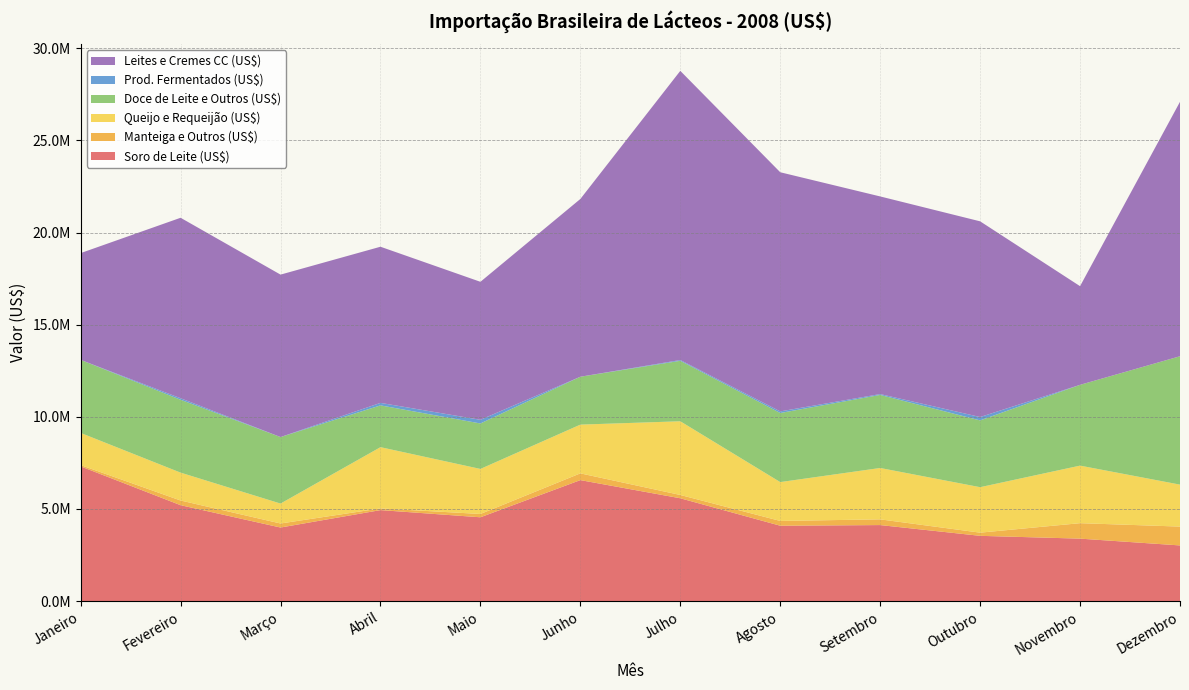

Reading right to left, extract all data points from this chart.

Soro de Leite (US$): Dezembro=3020800	Novembro=3389626	Outubro=3541910	Setembro=4125565	Agosto=4090499	Julho=5579992	Junho=6565361	Maio=4548320	Abril=4938138	Março=3992438	Fevereiro=5204446	Janeiro=7310602
Manteiga e Outros (US$): Dezembro=1022335	Novembro=838795	Outubro=172091	Setembro=310139	Agosto=259172	Julho=179013	Junho=365903	Maio=179373	Abril=90920	Março=218610	Fevereiro=253955	Janeiro=70326
Queijo e Requeijão (US$): Dezembro=2277233	Novembro=3123394	Outubro=2467762	Setembro=2787752	Agosto=2108724	Julho=3998928	Junho=2645384	Maio=2444288	Abril=3324166	Março=1082028	Fevereiro=1512933	Janeiro=1745531
Doce de Leite e Outros (US$): Dezembro=6967022	Novembro=4383775	Outubro=3624027	Setembro=3964033	Agosto=3748518	Julho=3281299	Junho=2598723	Maio=2466960	Abril=2267411	Março=3609142	Fevereiro=3954328	Janeiro=3963551
Prod. Fermentados (US$): Dezembro=0	Novembro=0	Outubro=183295	Setembro=46717	Agosto=87354	Julho=42648	Junho=0	Maio=198690	Abril=135621	Março=0	Fevereiro=82693	Janeiro=0
Leites e Cremes CC (US$): Dezembro=13806651	Novembro=5353542	Outubro=10618767	Setembro=10724602	Agosto=12976659	Julho=15690710	Junho=9645670	Maio=7488249	Abril=8473044	Março=8813683	Fevereiro=9792472	Janeiro=5793631